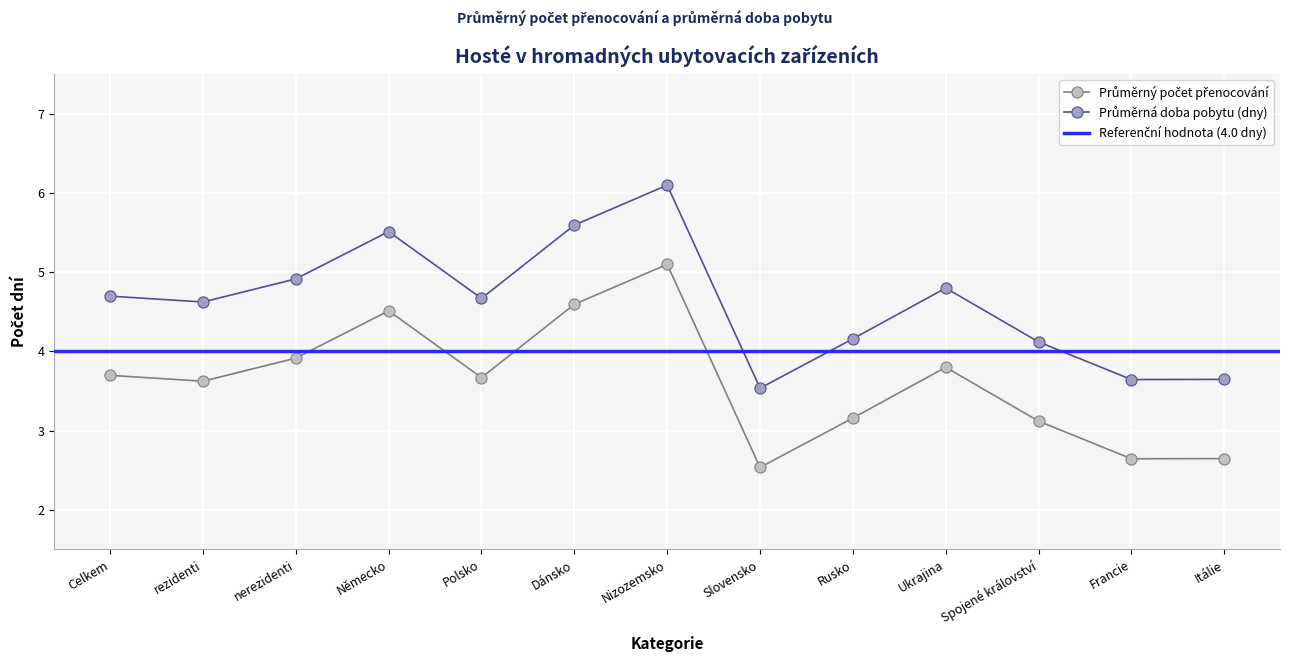

How many values in the Průměrný počet přenocování series exceed 3?

10